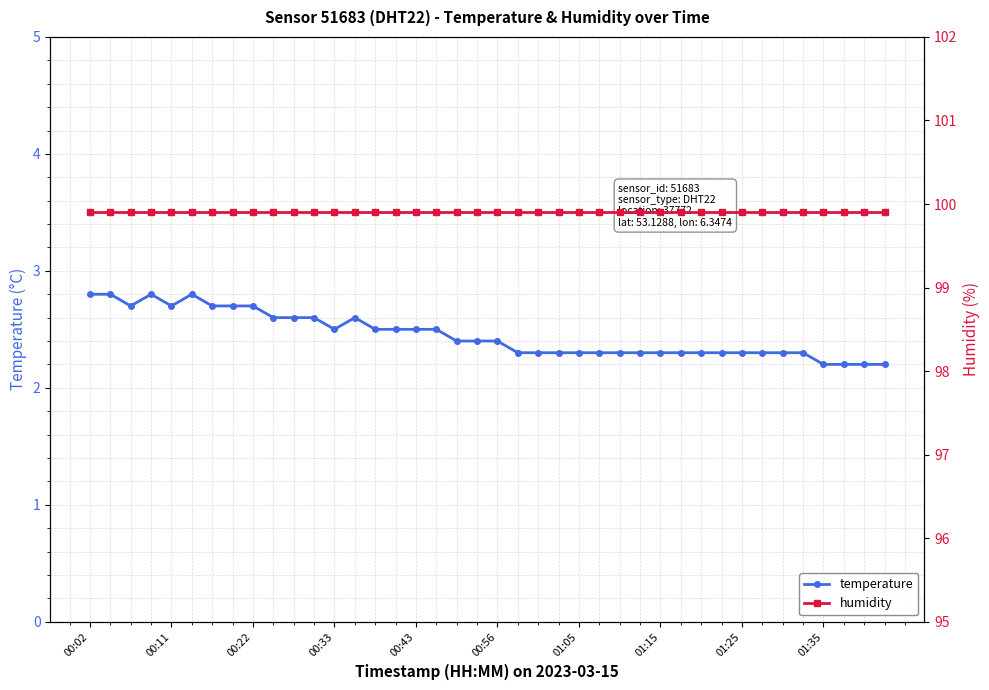

How many lines are shown in the chart?

2